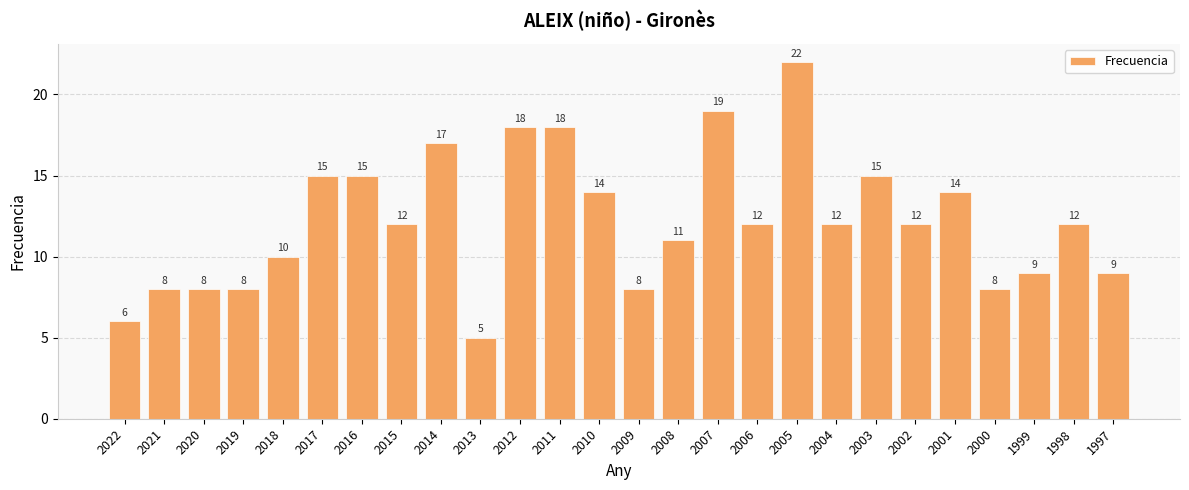

Are the bars horizontal?

No